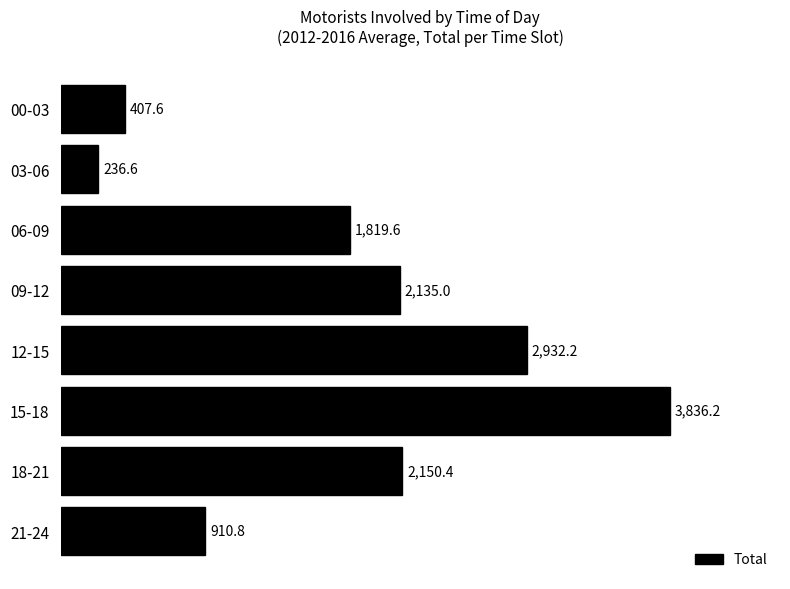

What is the value of the 3rd bar from the top?

1819.6